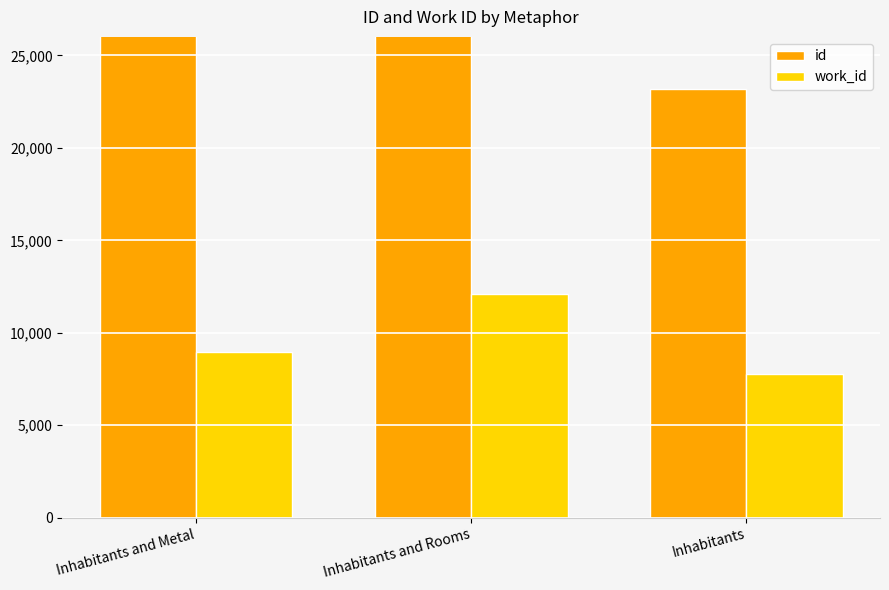

Between Inhabitants and Metal and Inhabitants, which series saw the biggest shift?

id